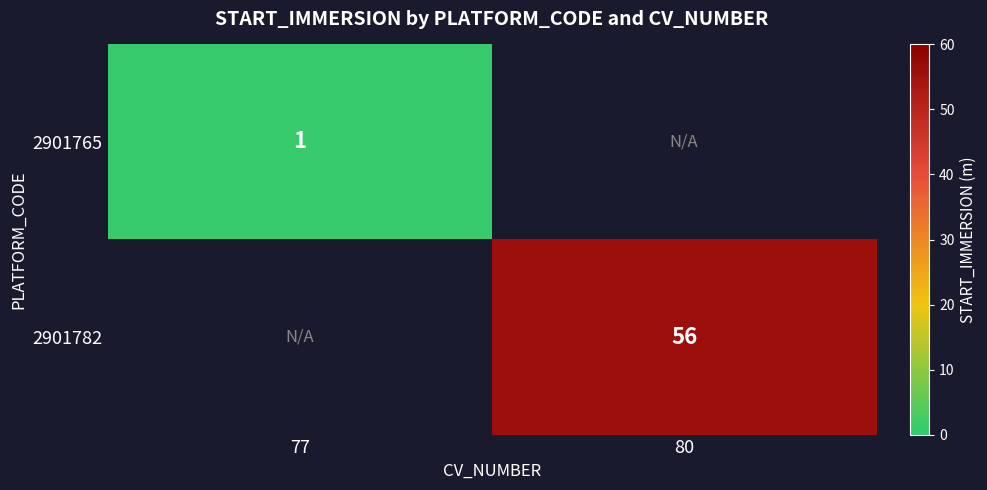

Is it true that 2901765 equals 0 at 77?

False